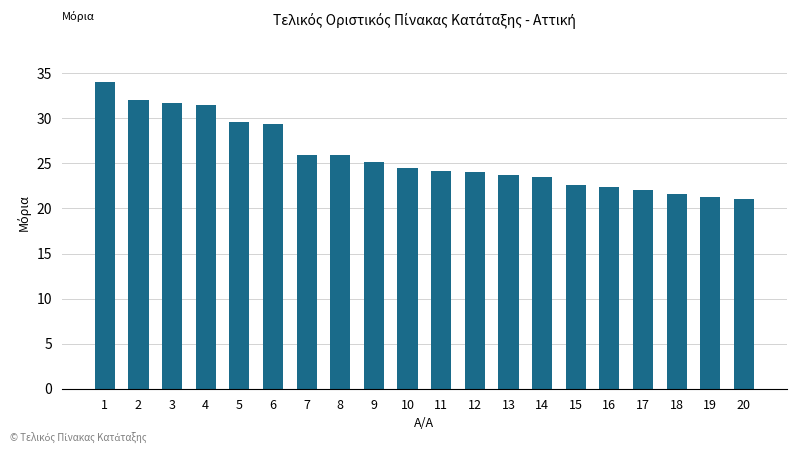

How many bars are there in total?

20